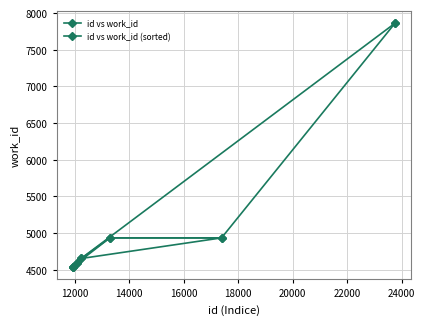

How many data points in id vs work_id (sorted) are above 4652?

3